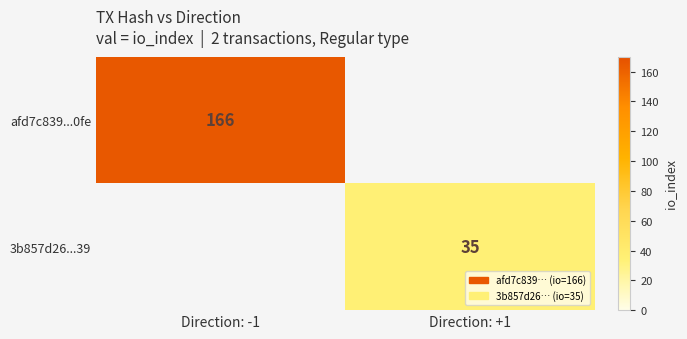

Is the value of 3b857d26...39 at Direction: +1 greater than the value of afd7c839...0fe at Direction: -1?

No